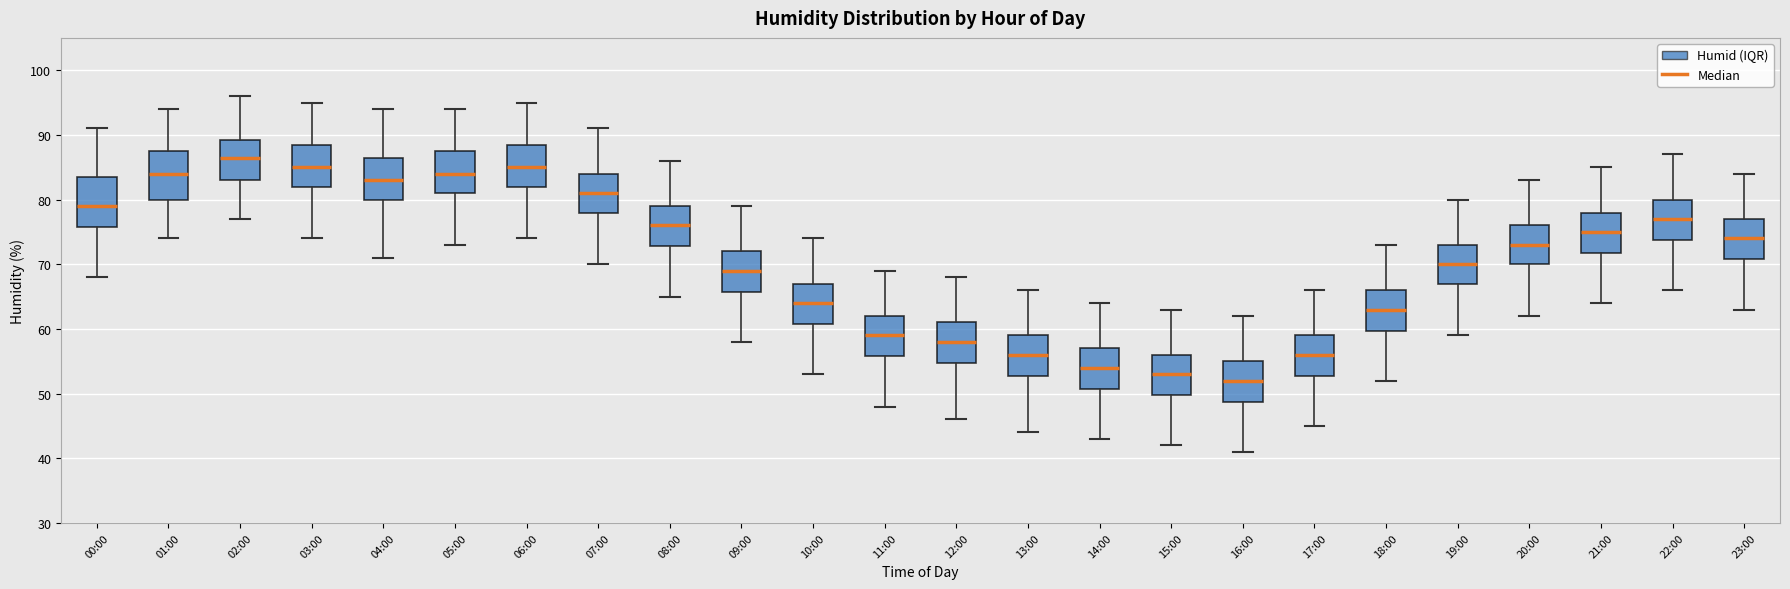

Reading left to right, transcribe this box plot: for each box, give where its median line is, the range the box spans, and where its two whiskers end, as read against the y-axis. The values are not printed on the chart, so give them approximately, as read against the axis.

00:00: median 79, box 76 to 84, whiskers 68 to 91
01:00: median 84, box 80 to 88, whiskers 74 to 94
02:00: median 87, box 83 to 89, whiskers 77 to 96
03:00: median 85, box 82 to 89, whiskers 74 to 95
04:00: median 83, box 80 to 87, whiskers 71 to 94
05:00: median 84, box 81 to 88, whiskers 73 to 94
06:00: median 85, box 82 to 89, whiskers 74 to 95
07:00: median 81, box 78 to 84, whiskers 70 to 91
08:00: median 76, box 73 to 79, whiskers 65 to 86
09:00: median 69, box 66 to 72, whiskers 58 to 79
10:00: median 64, box 61 to 67, whiskers 53 to 74
11:00: median 59, box 56 to 62, whiskers 48 to 69
12:00: median 58, box 55 to 61, whiskers 46 to 68
13:00: median 56, box 53 to 59, whiskers 44 to 66
14:00: median 54, box 51 to 57, whiskers 43 to 64
15:00: median 53, box 50 to 56, whiskers 42 to 63
16:00: median 52, box 49 to 55, whiskers 41 to 62
17:00: median 56, box 53 to 59, whiskers 45 to 66
18:00: median 63, box 60 to 66, whiskers 52 to 73
19:00: median 70, box 67 to 73, whiskers 59 to 80
20:00: median 73, box 70 to 76, whiskers 62 to 83
21:00: median 75, box 72 to 78, whiskers 64 to 85
22:00: median 77, box 74 to 80, whiskers 66 to 87
23:00: median 74, box 71 to 77, whiskers 63 to 84